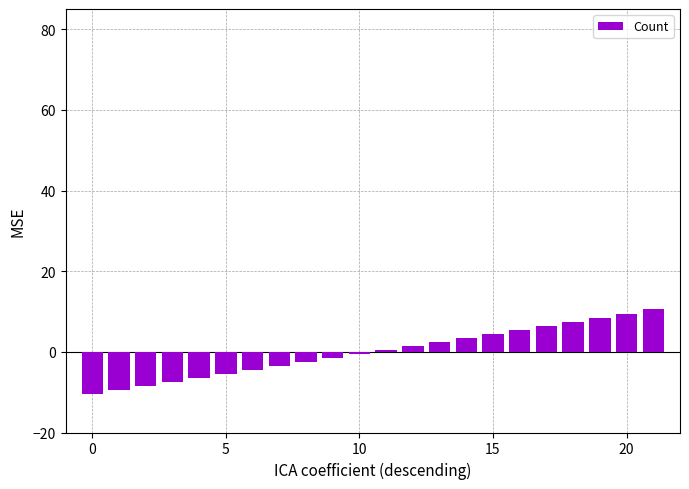

What is the maximum value shown in the chart?

10.5